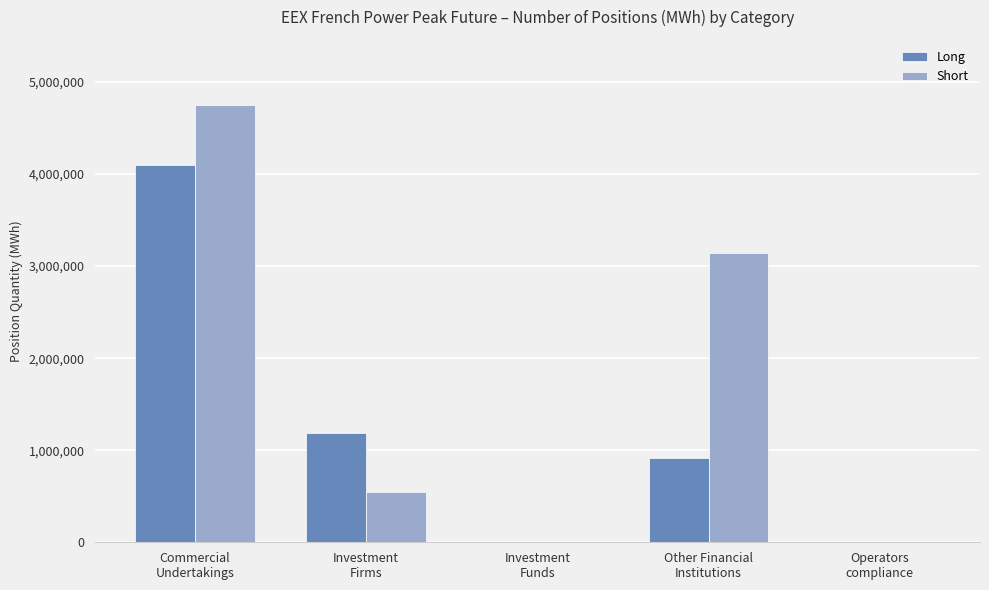

How many categories are shown in the chart?

5